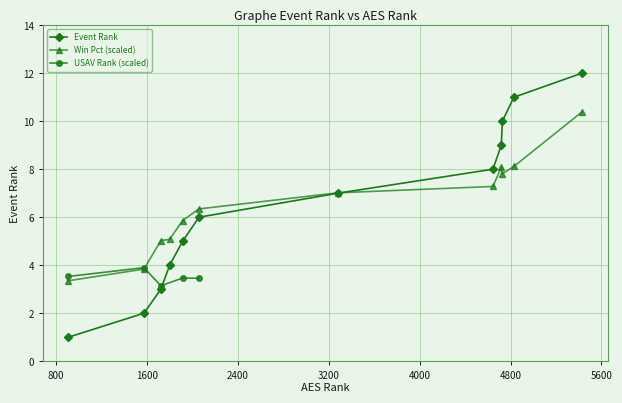

What is the maximum value for Event Rank?

12.0